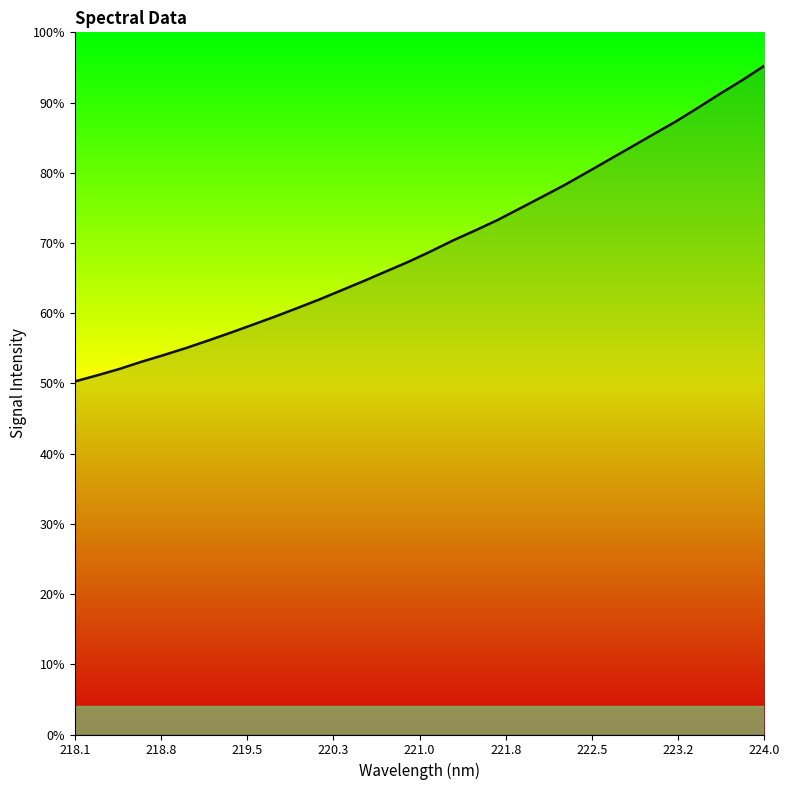

Does the chart have visible grid lines?

No